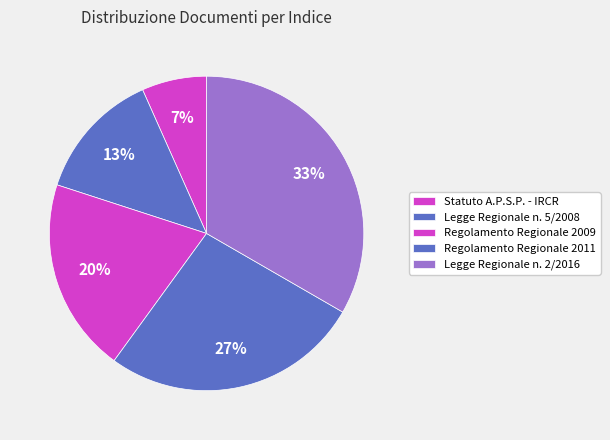

Which slice is the smallest?

Statuto A.P.S.P. - IRCR